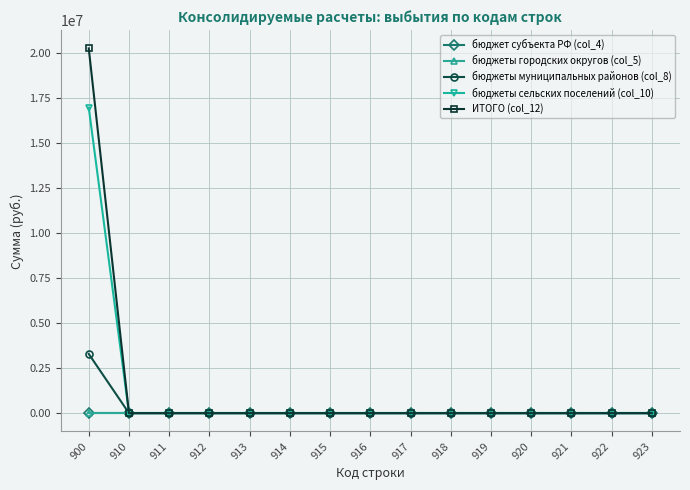

How many positive values does the бюджеты сельских поселений (col_10) series have?

1